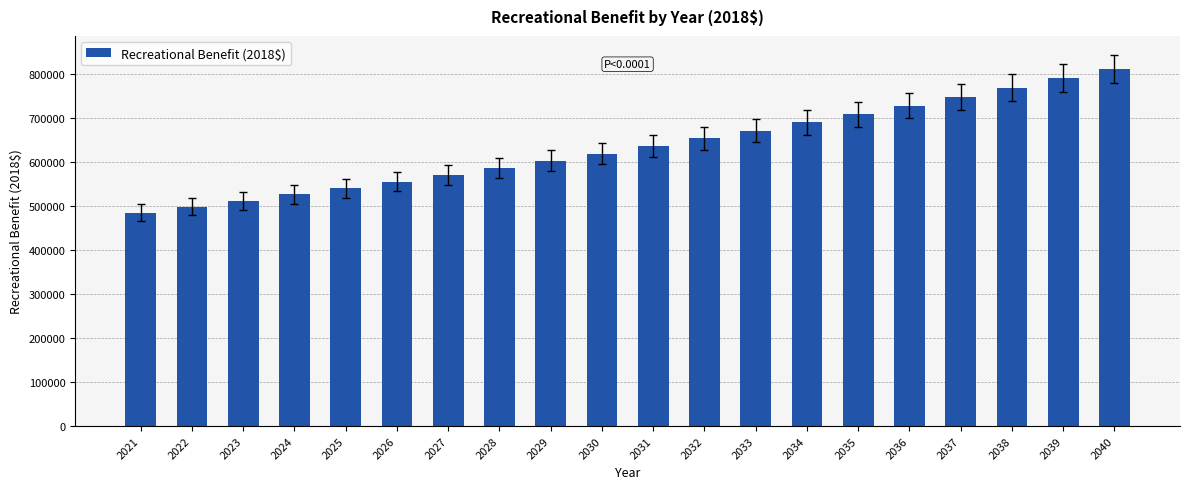

Where does the data first go above 636169?

2031